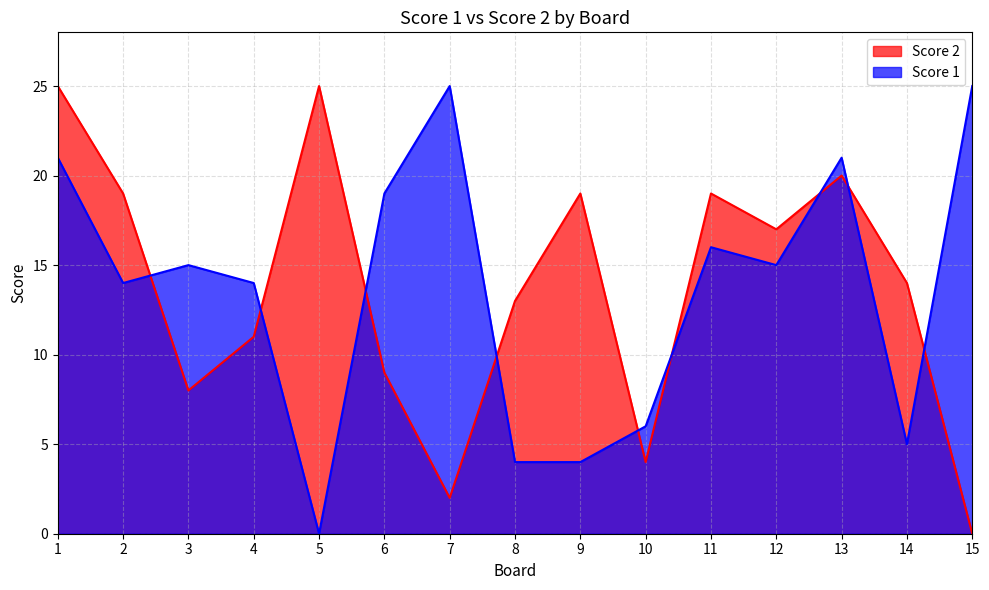

How many lines are shown in the chart?

2